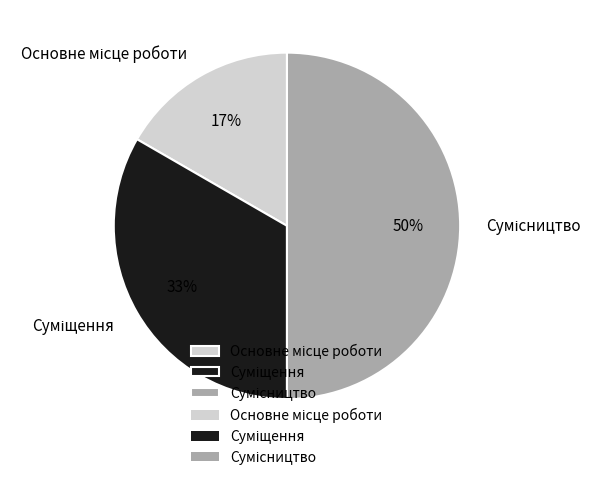

To the nearest percent, what is the average slice percentage?

33%